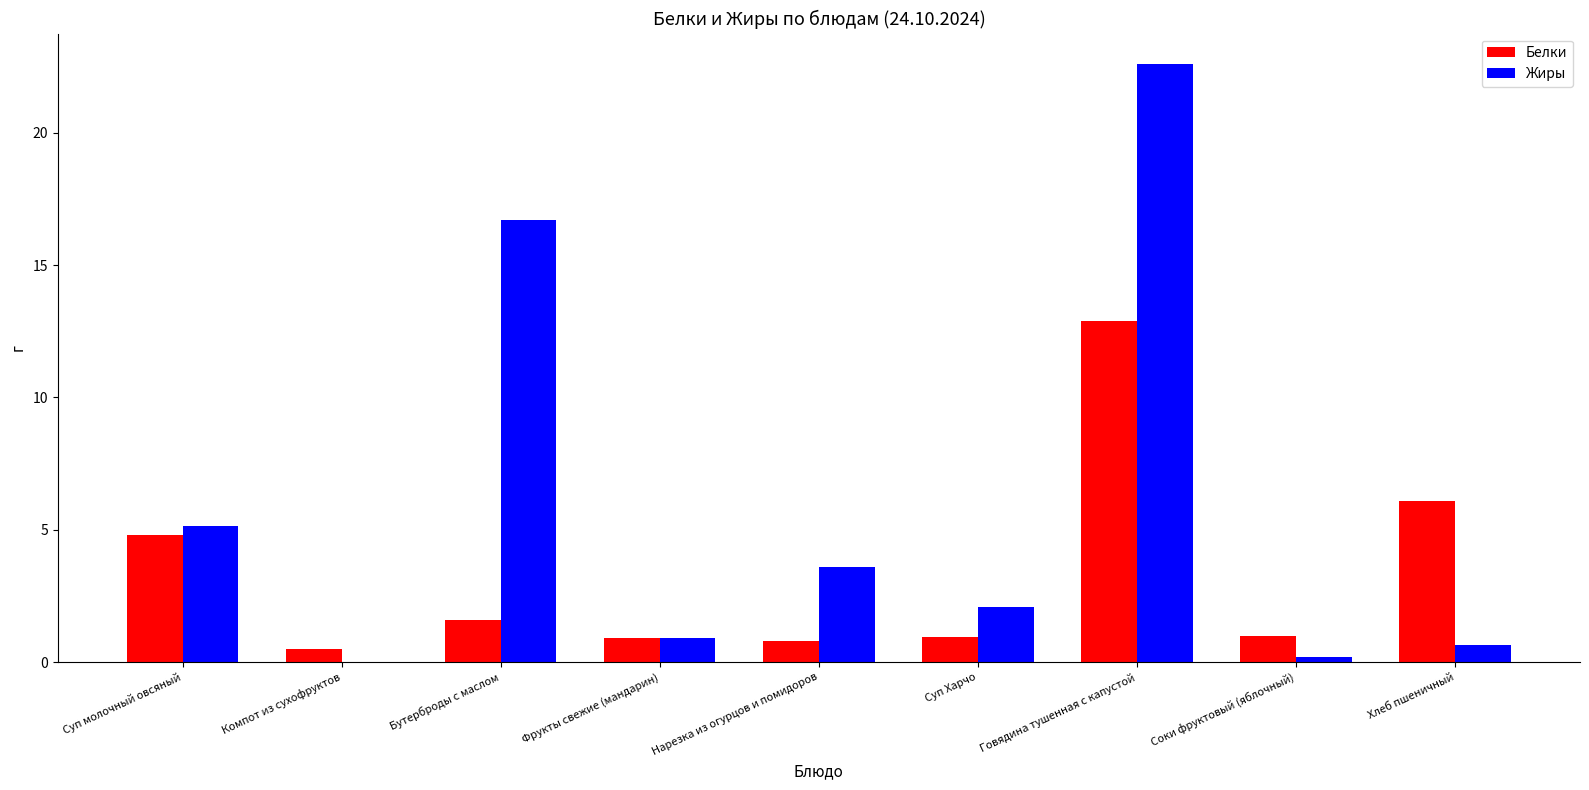

Which series has the largest total across all categories?

Жиры